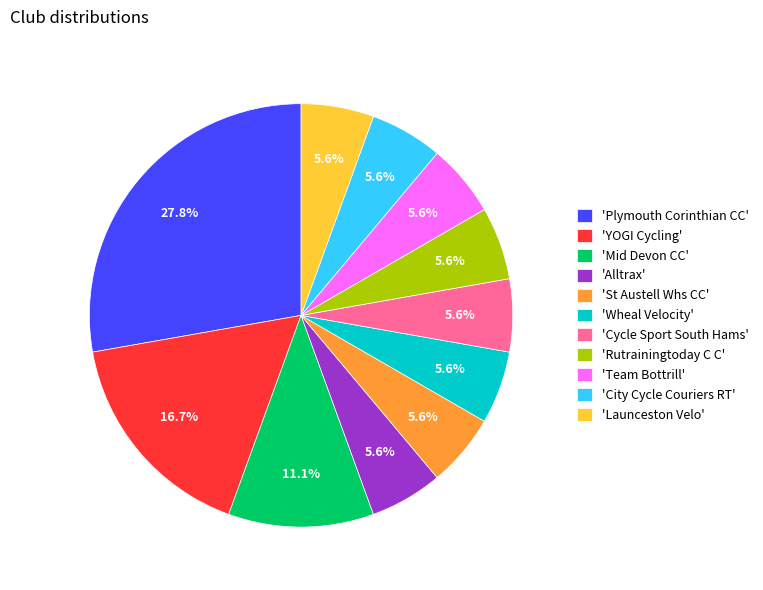

Is there any slice that represents more than half of the pie?

No